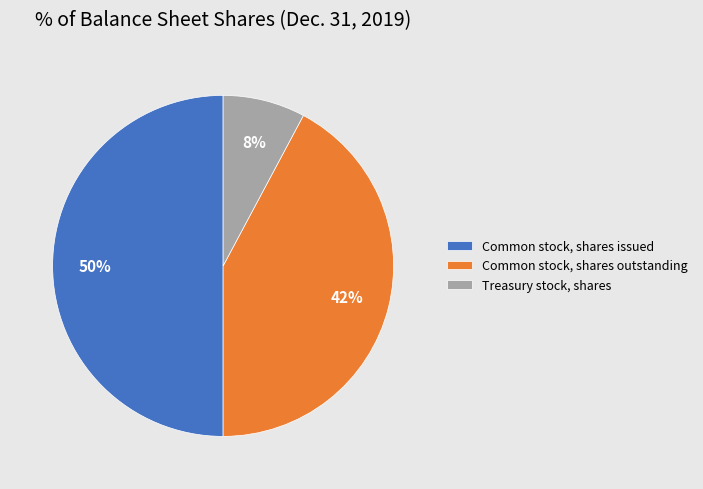

Is it true that Common stock, shares outstanding is 27% of the pie?

False